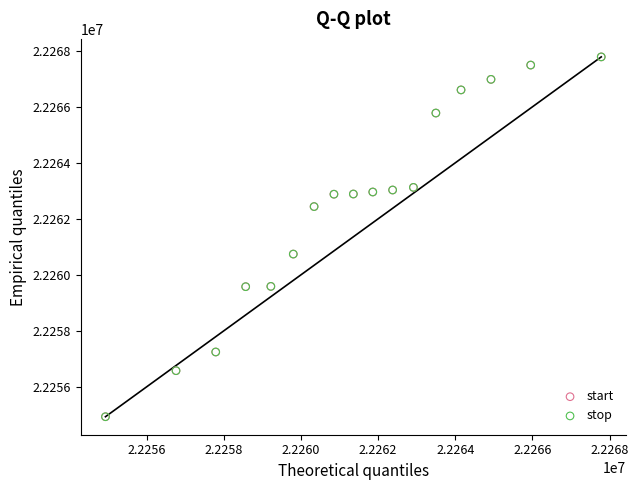

What are all the series names shown in the legend?

start, stop